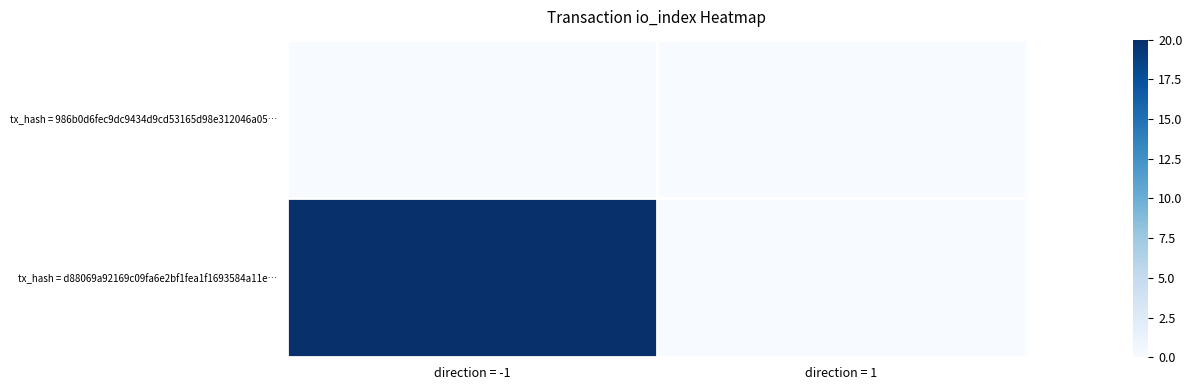

Reading left to right, extract all data points from this chart.

tx_hash = 986b0d6fec9dc9434d9cd53165d98e312046a05…: direction = -1=0	direction = 1=0
tx_hash = d88069a92169c09fa6e2bf1fea1f1693584a11e…: direction = -1=20	direction = 1=0